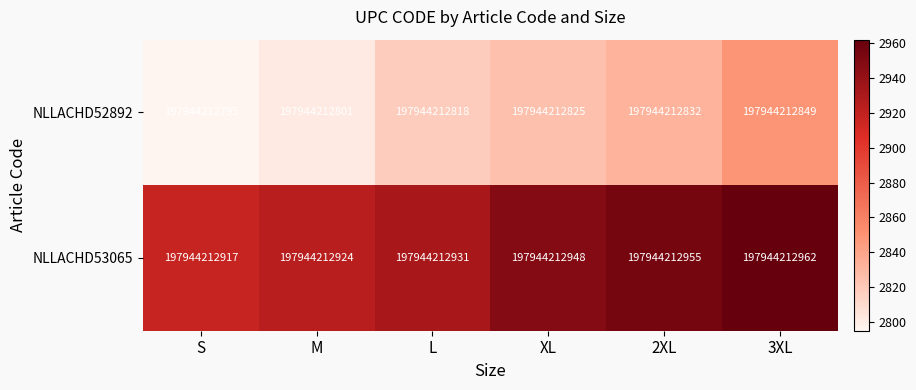

Reading left to right, extract all data points from this chart.

NLLACHD52892: S=197944212795	M=197944212801	L=197944212818	XL=197944212825	2XL=197944212832	3XL=197944212849
NLLACHD53065: S=197944212917	M=197944212924	L=197944212931	XL=197944212948	2XL=197944212955	3XL=197944212962